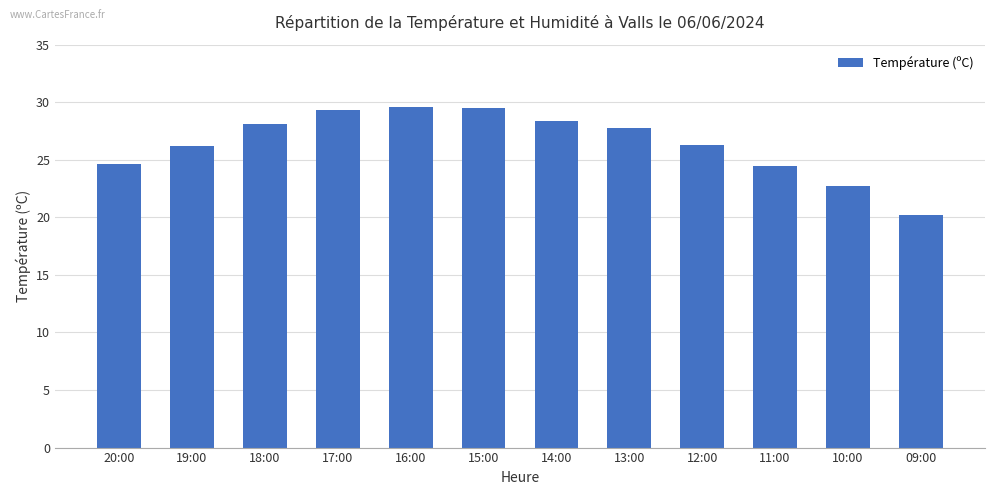

What is the value of the 7th bar from the left?

28.4